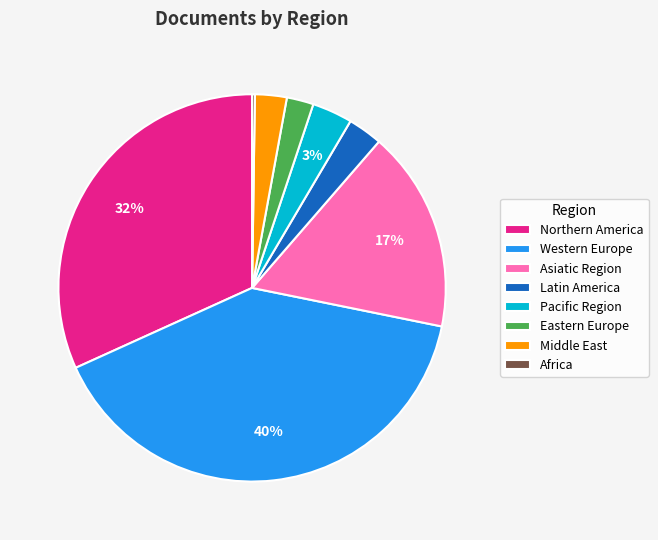

To the nearest percent, what percentage of the pie is Northern America?

32%